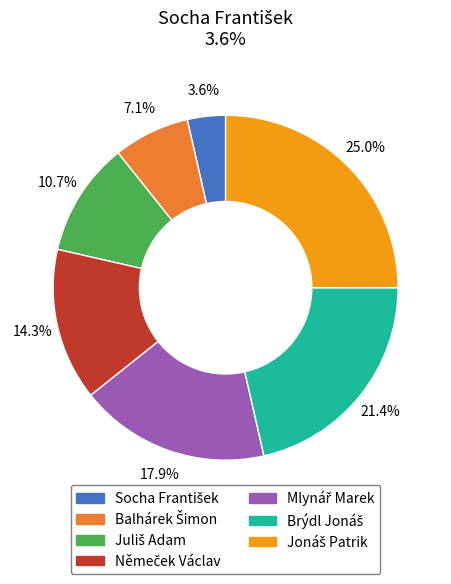

Is there a majority slice in this chart?

No